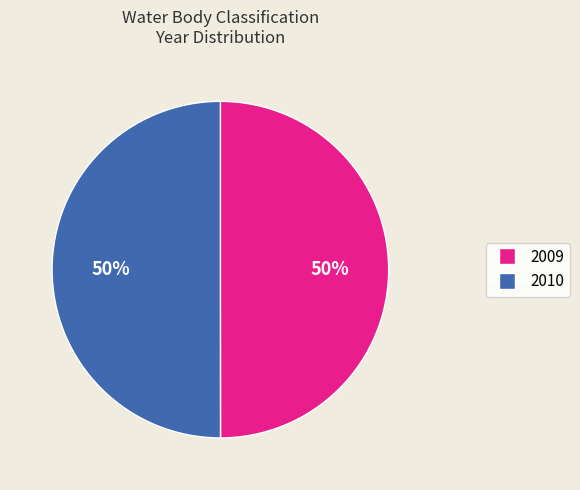

What percentage is the 2010 slice, to the nearest percent?

50%